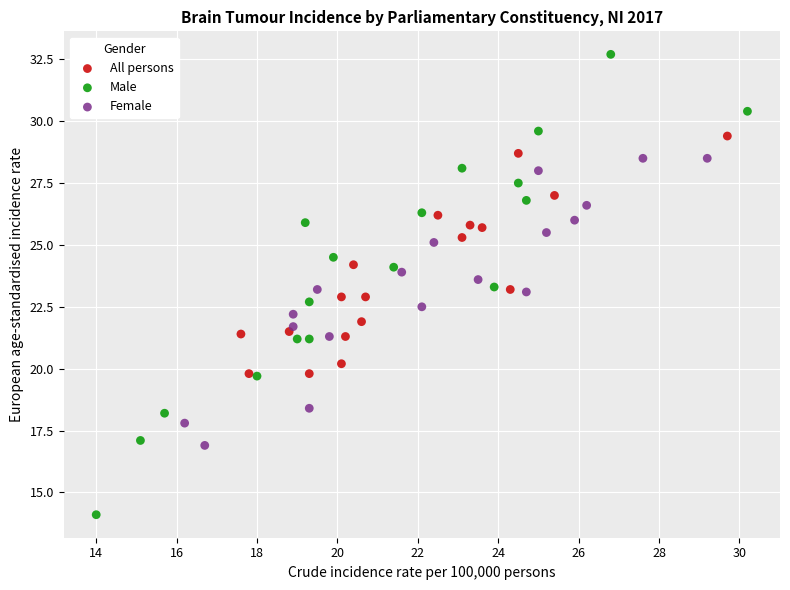

Which series contains the highest Y value?

Male